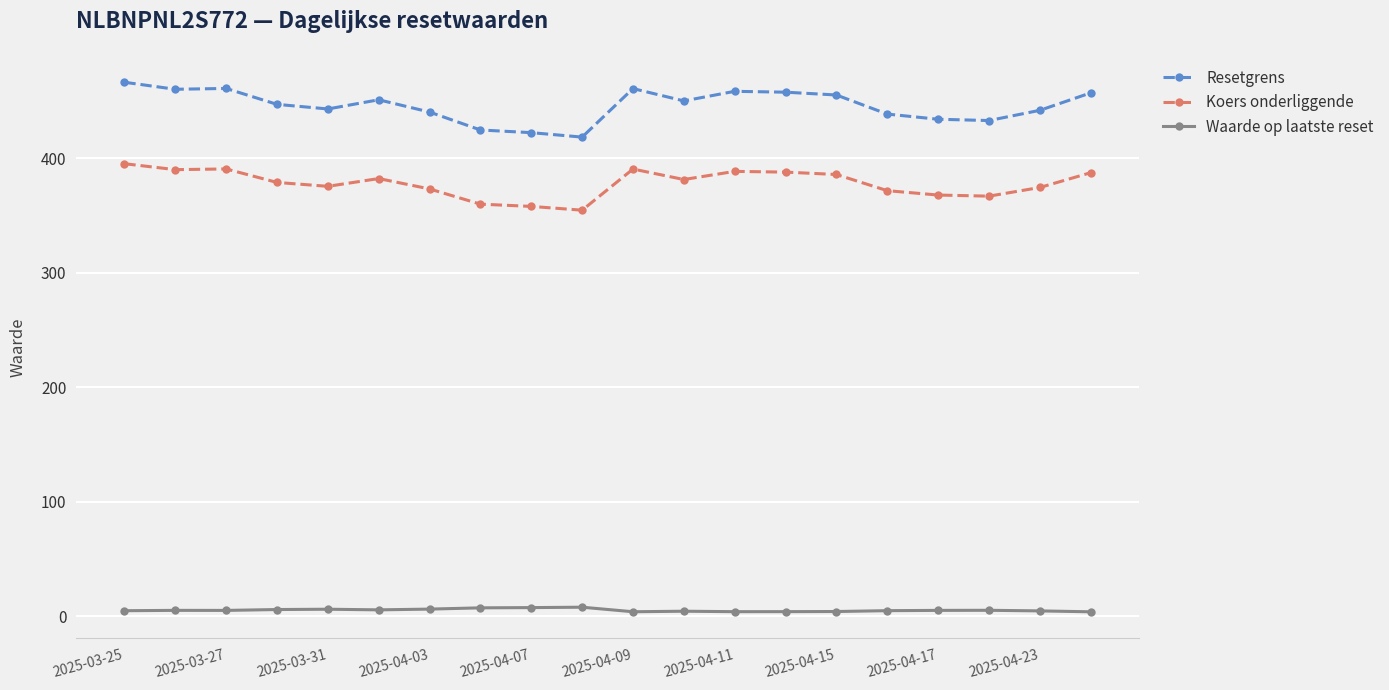

What is the maximum value for Resetgrens?

466.3